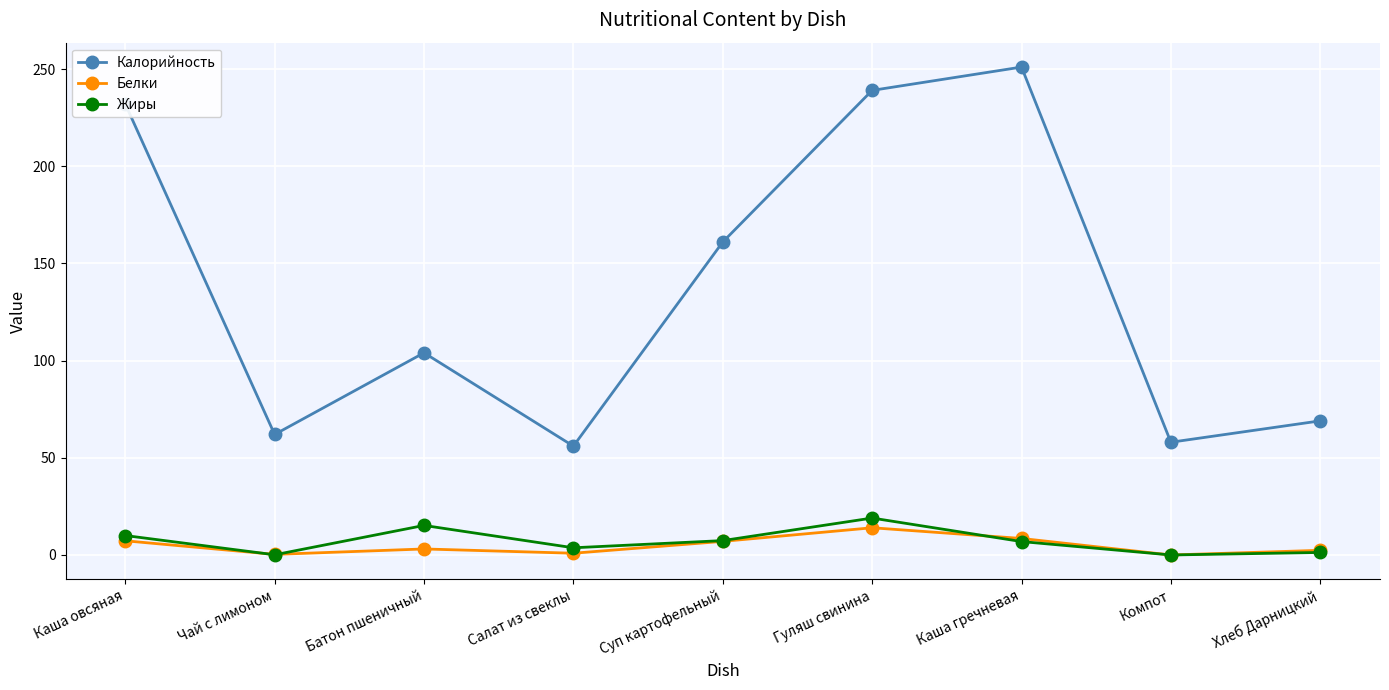

What is the maximum value shown in the chart?

251.0